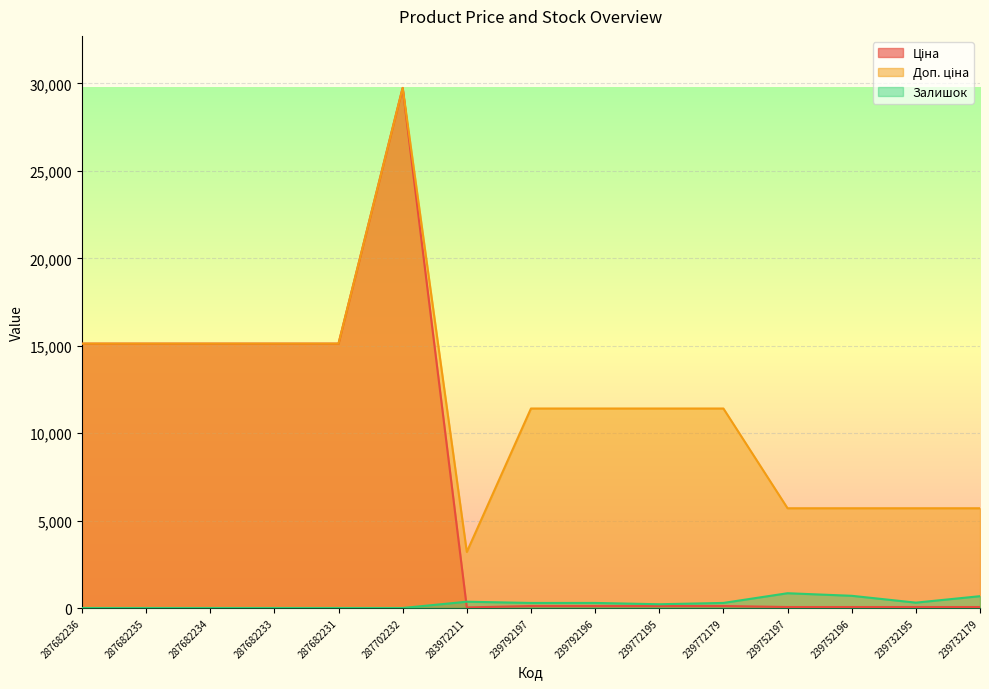

Reading left to right, list all the values displayed in this chart.

Ціна: 287682236=15120.0	287682235=15120.0	287682234=15120.0	287682233=15120.0	287682231=15120.0	287702232=29747.2	283972211=32.0	239792197=114.1	239792196=114.1	239772195=114.1	239772179=114.1	239752197=57.0	239752196=57.0	239732195=57.0	239732179=57.0
Доп. ціна: 287682236=15120.0	287682235=15120.0	287682234=15120.0	287682233=15120.0	287682231=15120.0	287702232=29747.2	283972211=3205.0	239792197=11410.0	239792196=11410.0	239772195=11410.0	239772179=11410.0	239752197=5705.0	239752196=5705.0	239732195=5705.0	239732179=5705.0
Залишок: 287682236=0.0	287682235=0.0	287682234=0.0	287682233=0.0	287682231=0.0	287702232=0.0	283972211=360.0	239792197=289.0	239792196=290.0	239772195=215.0	239772179=290.0	239752197=845.0	239752196=698.0	239732195=307.0	239732179=676.0